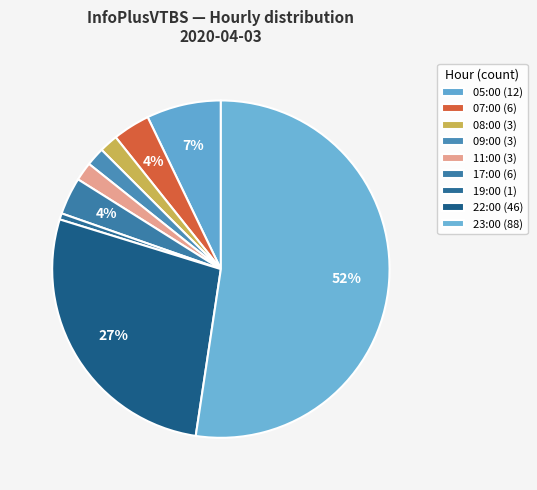

What is the smallest slice in the pie chart?

19:00